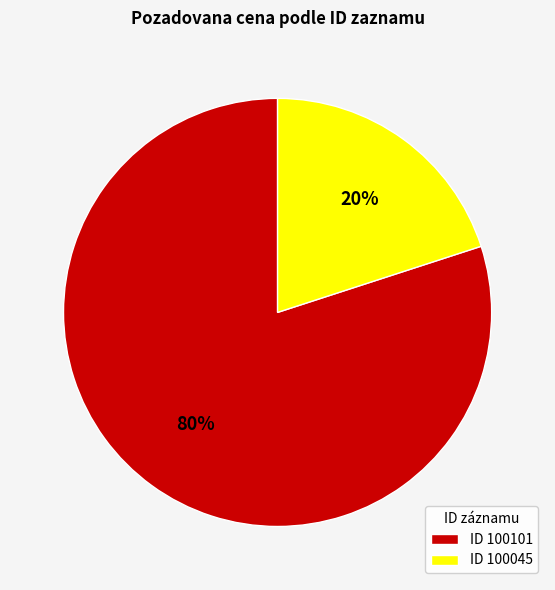

What is the largest slice in the pie chart?

ID 100101